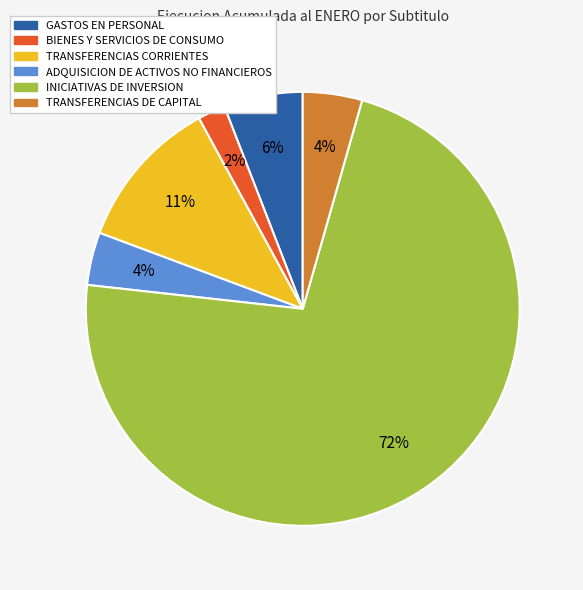

The ADQUISICION DE ACTIVOS NO FINANCIEROS slice represents 15% of the pie. True or false?

False